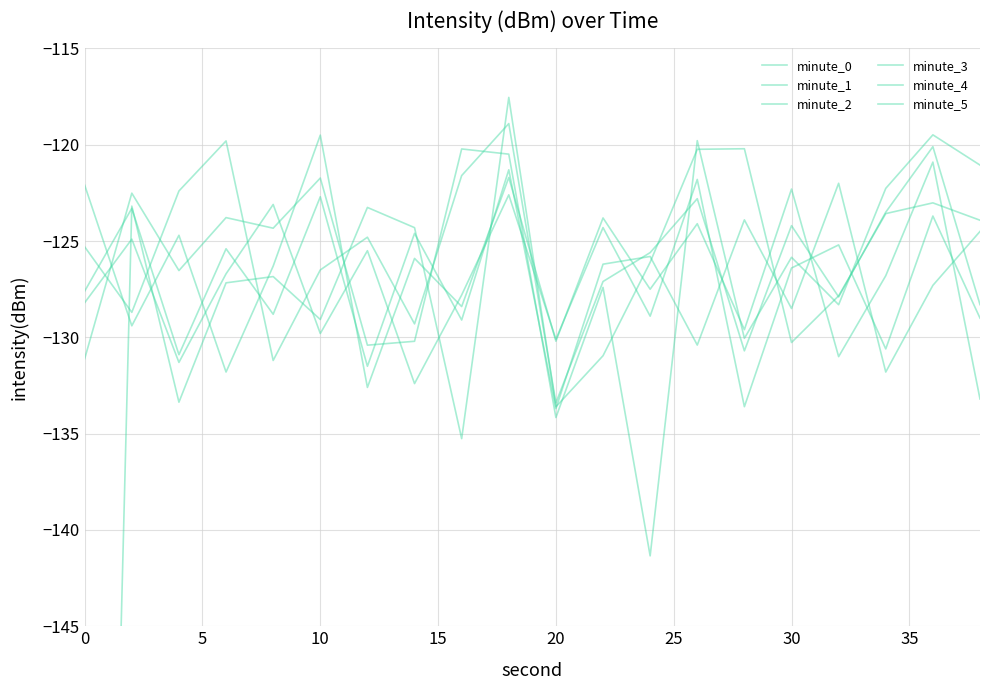

At which label does minute_2 first exceed -125?

10